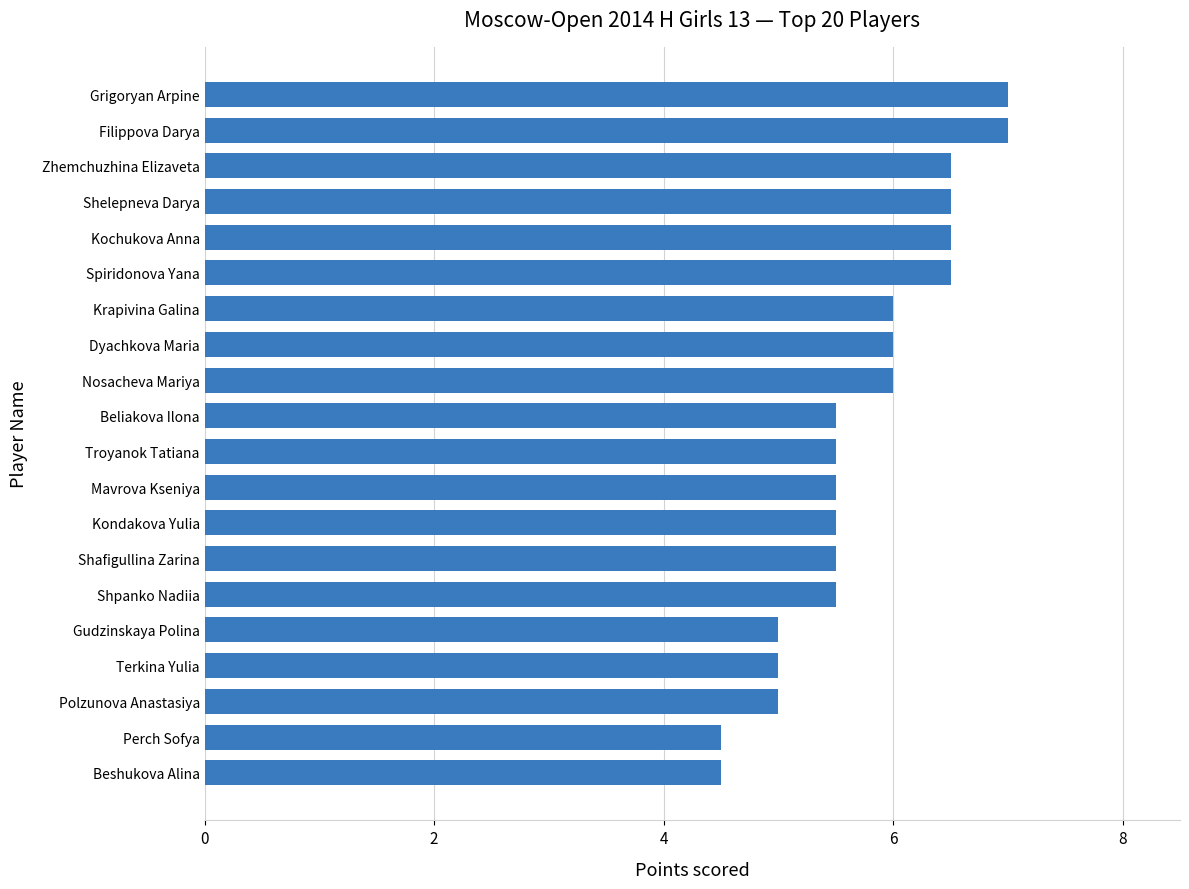

Reading top to bottom, what are all the values shown in this chart?

Grigoryan Arpine=7.0	Filippova Darya=7.0	Zhemchuzhina Elizaveta=6.5	Shelepneva Darya=6.5	Kochukova Anna=6.5	Spiridonova Yana=6.5	Krapivina Galina=6.0	Dyachkova Maria=6.0	Nosacheva Mariya=6.0	Beliakova Ilona=5.5	Troyanok Tatiana=5.5	Mavrova Kseniya=5.5	Kondakova Yulia=5.5	Shafigullina Zarina=5.5	Shpanko Nadiia=5.5	Gudzinskaya Polina=5.0	Terkina Yulia=5.0	Polzunova Anastasiya=5.0	Perch Sofya=4.5	Beshukova Alina=4.5